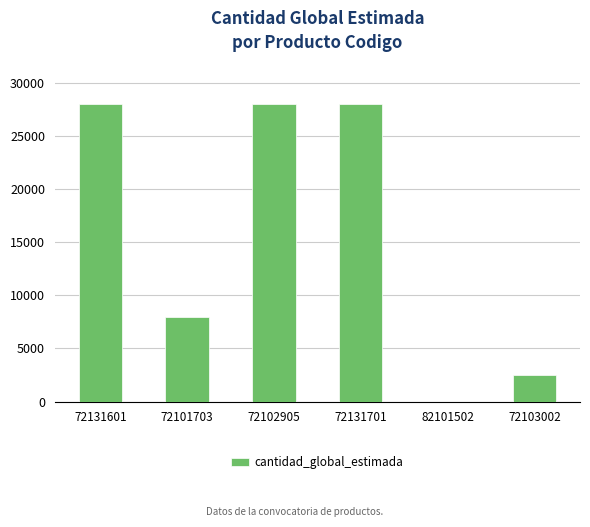

What is the difference between the values at 82101502 and 72103002?

2497